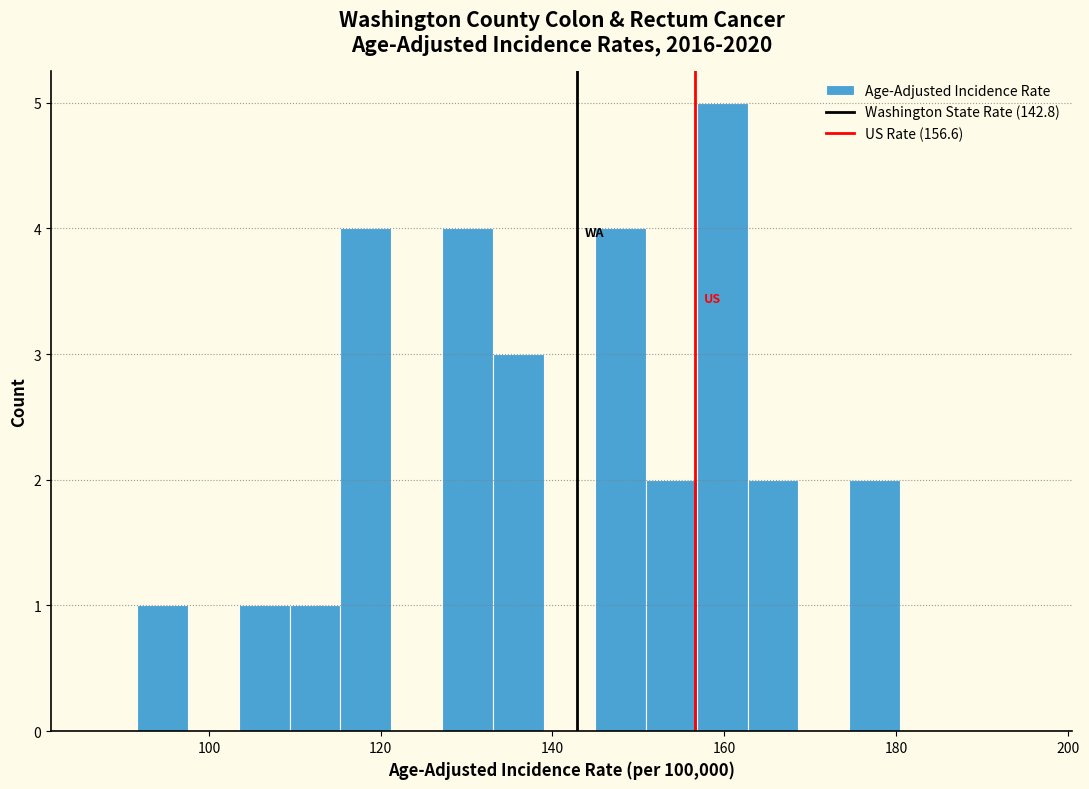

Around what value on the x-axis is the tallest bar? Give the approximate position of its centre, as read against the axis.

160